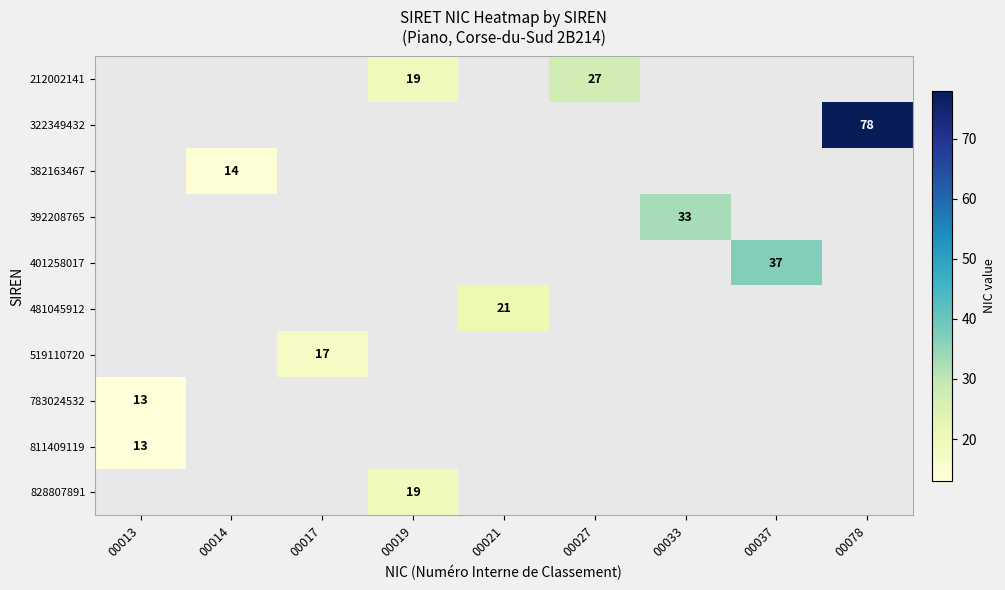

The value of 322349432 at 00017 is 0. True or false?

True